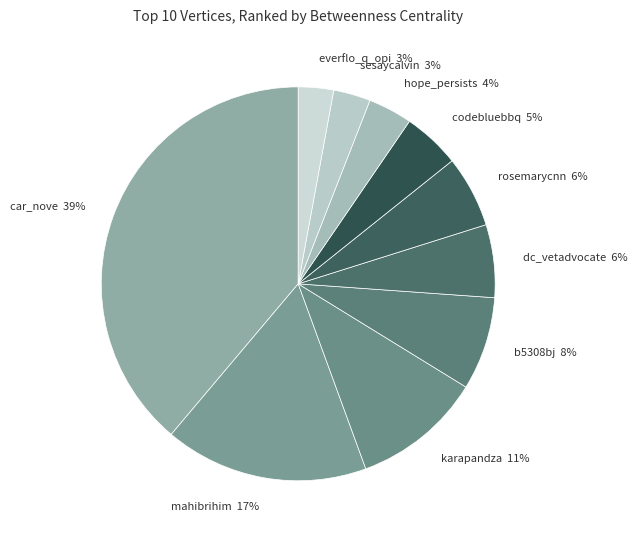

How many segments does this pie chart have?

10